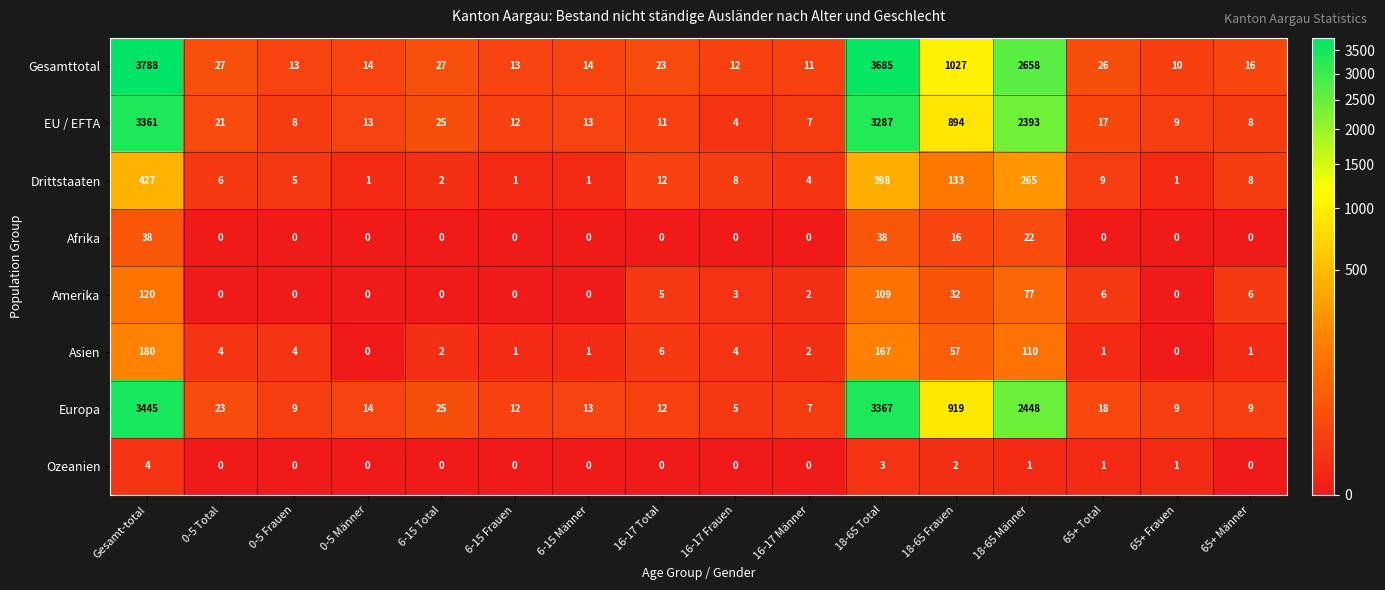

The Asien series shows 9 at 16-17 Total. True or false?

False